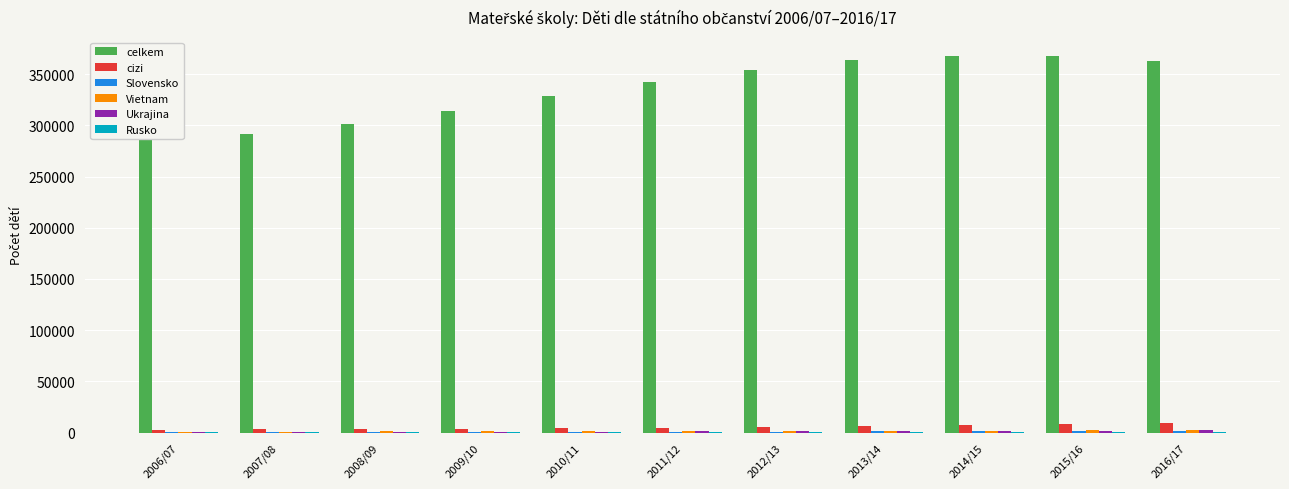

Is the value of cizi at 2014/15 greater than the value of celkem at 2010/11?

No